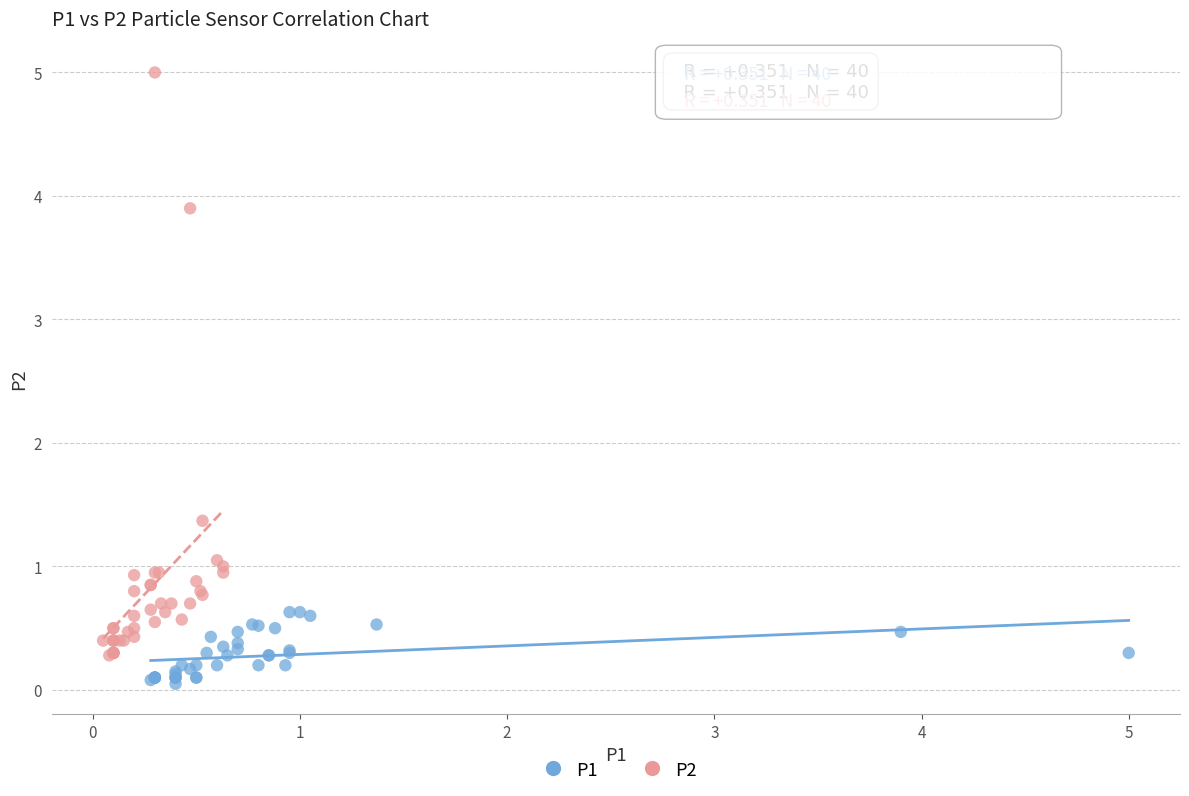

Which series contains the lowest Y value?

P1